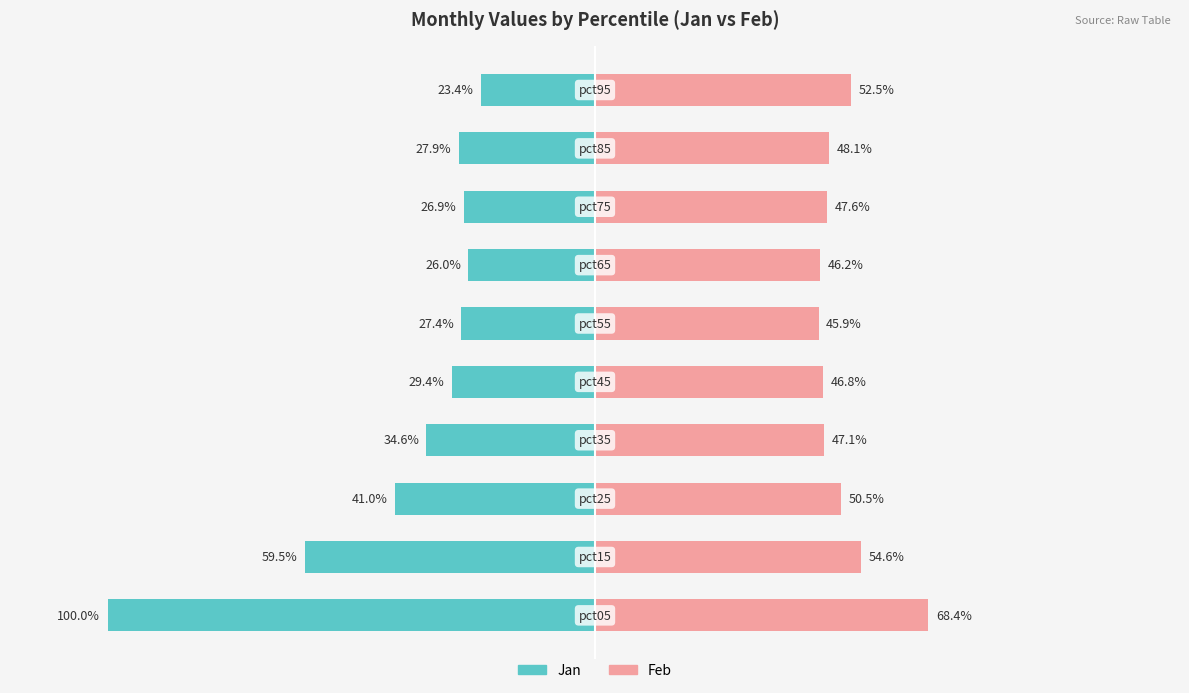

At how many categories does at least one series exceed -19?

10